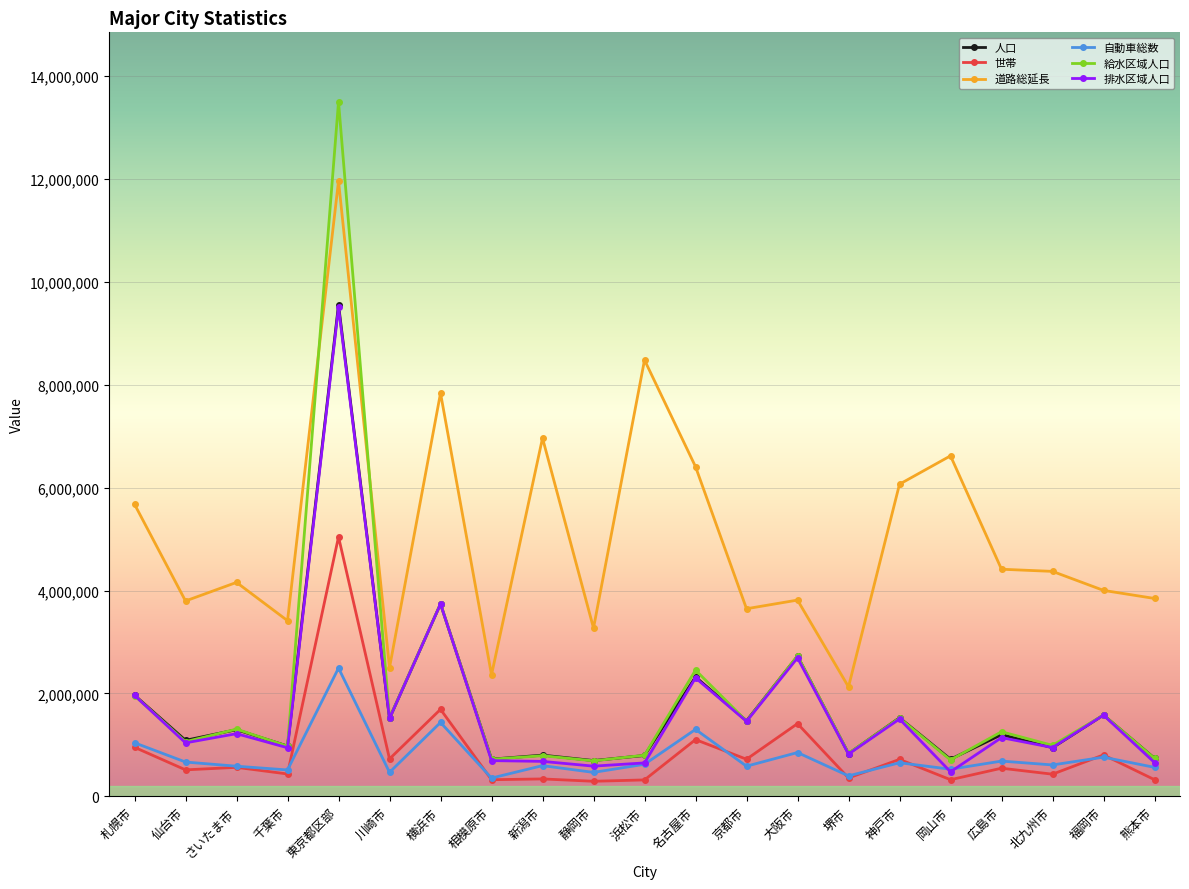

What is the total value across all series at 仙台市?

8168628